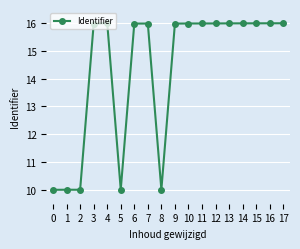

Read the value at 9.

16.0